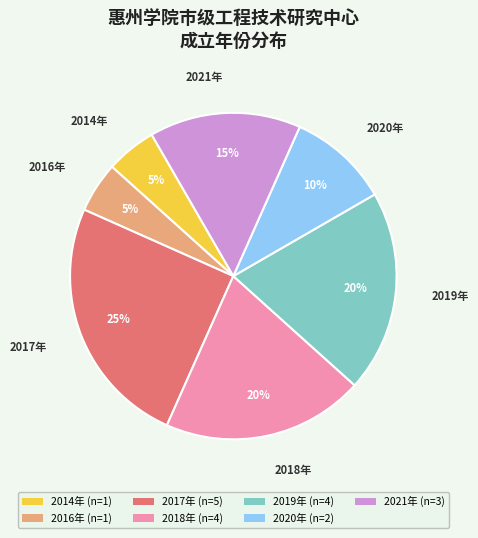

Do 2020年 (n=2) and 2017年 (n=5) together represent more than half of the pie?

No